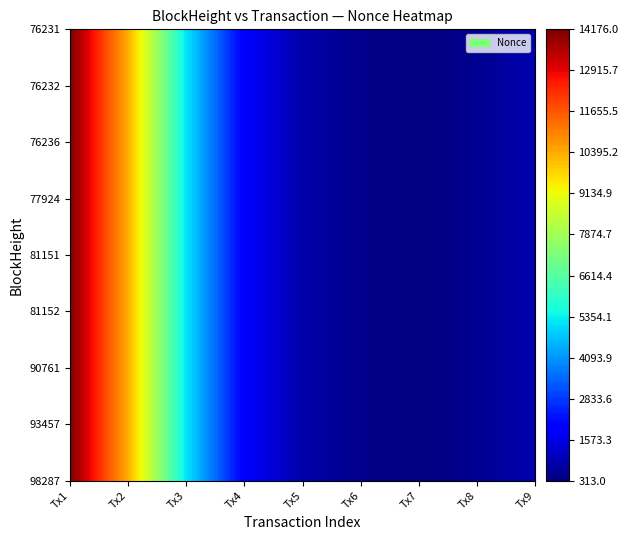

Rank the series at 8 from lowest to highest value.

98287, 93457, 90761, 81152, 81151, 77924, 76236, 76232, 76231